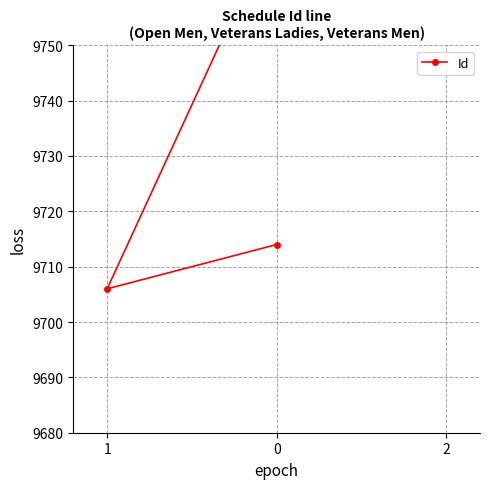

What is the value of the 3rd point from the left?

9839